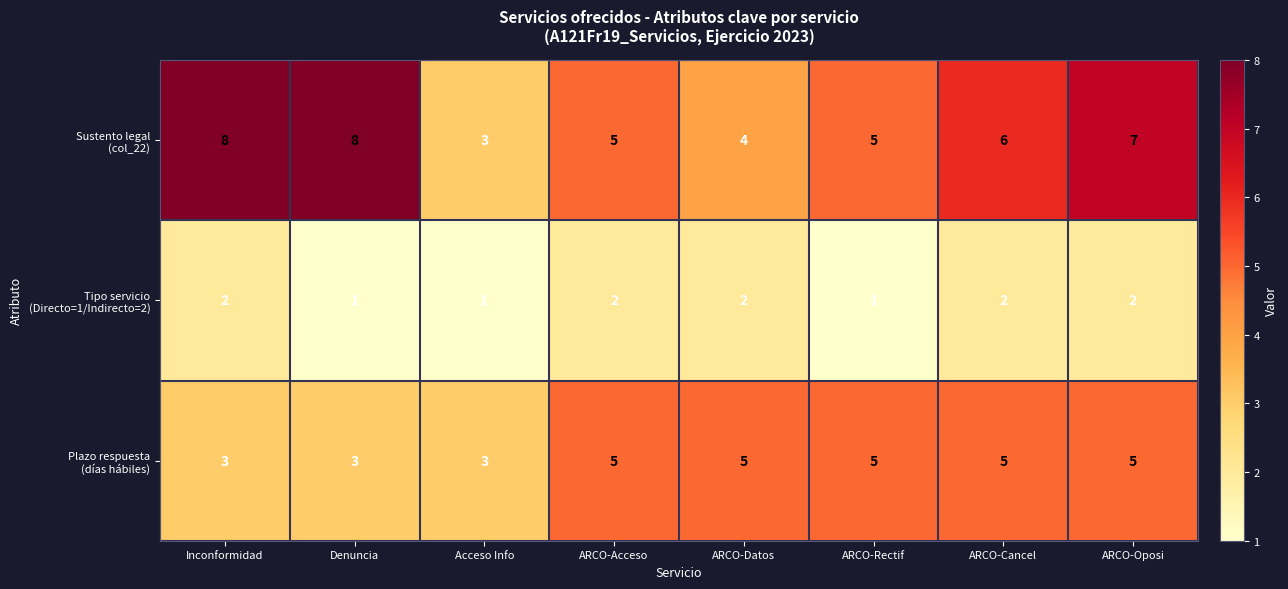

At which category is the sum across all series the highest?

ARCO-Oposi